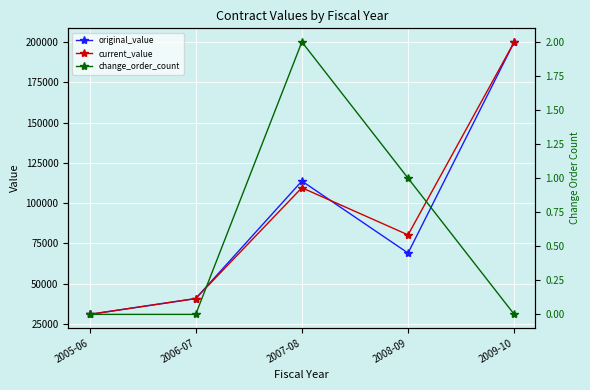

What is the average value of the change_order_count series?

0.6